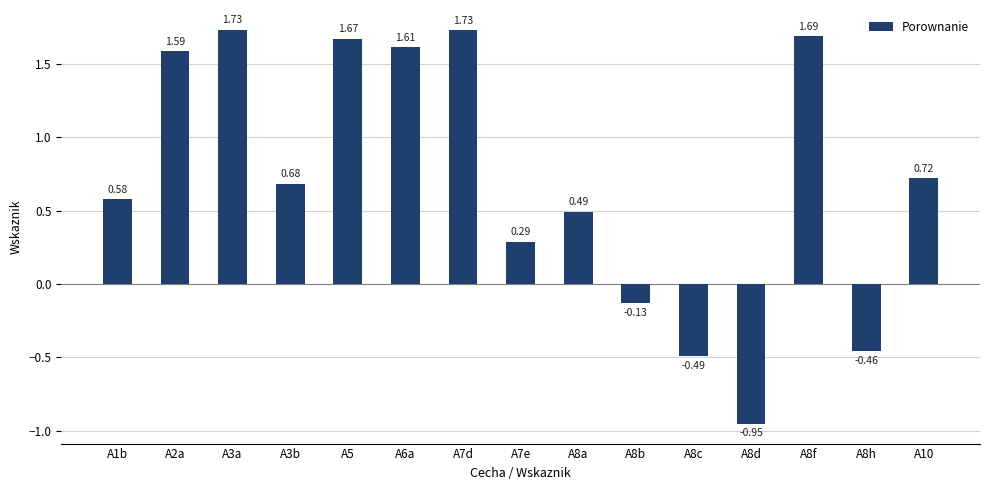

What is the change in value from A1b to A6a?

+1.0